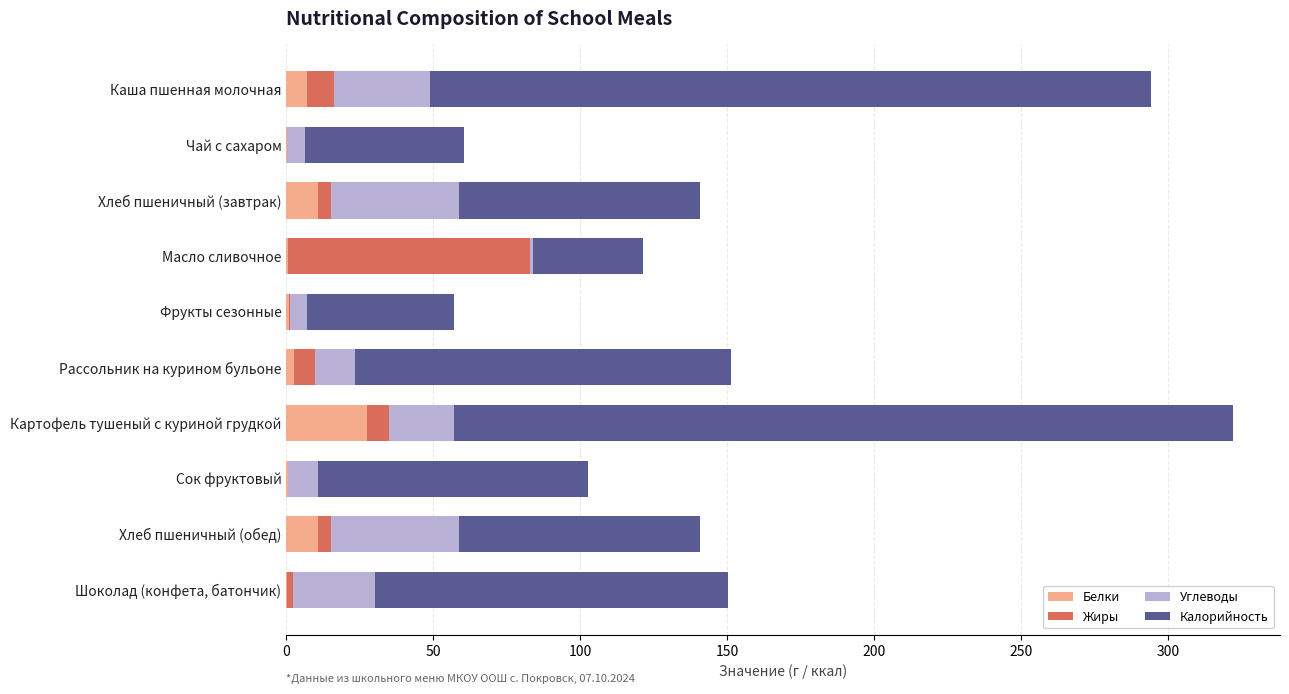

At which category is the sum across all series the highest?

Картофель тушеный с куриной грудкой